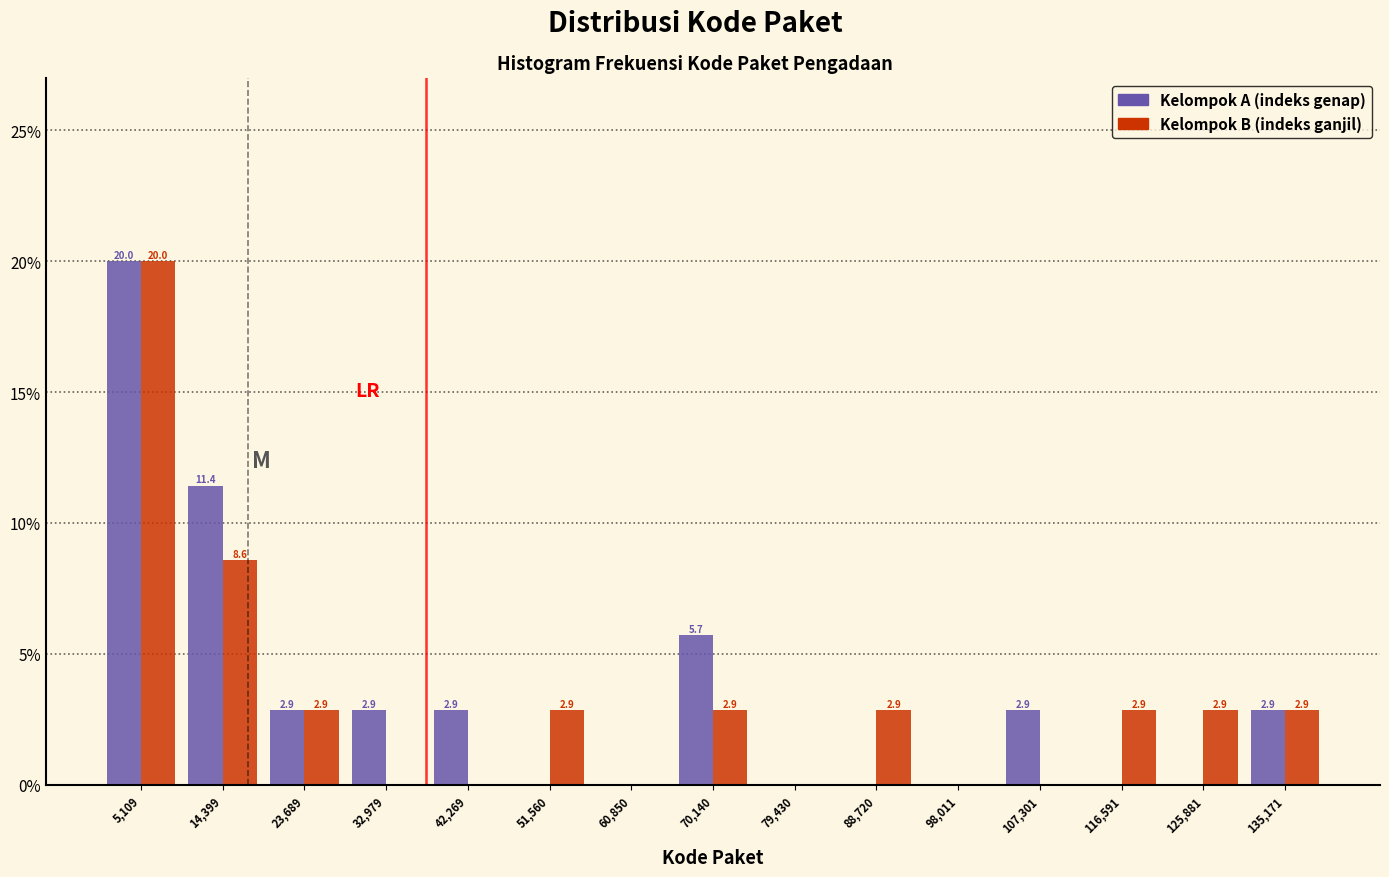

In the Kelompok B (indeks ganjil) series, which range on the x-axis has the tallest bar?

0 to 10000